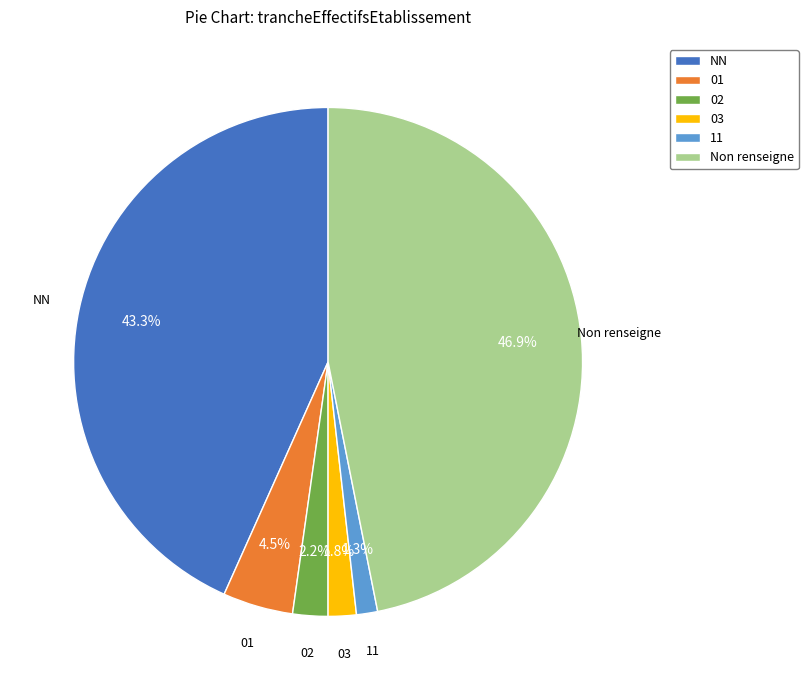

What percentage is the 03 slice, to the nearest percent?

2%